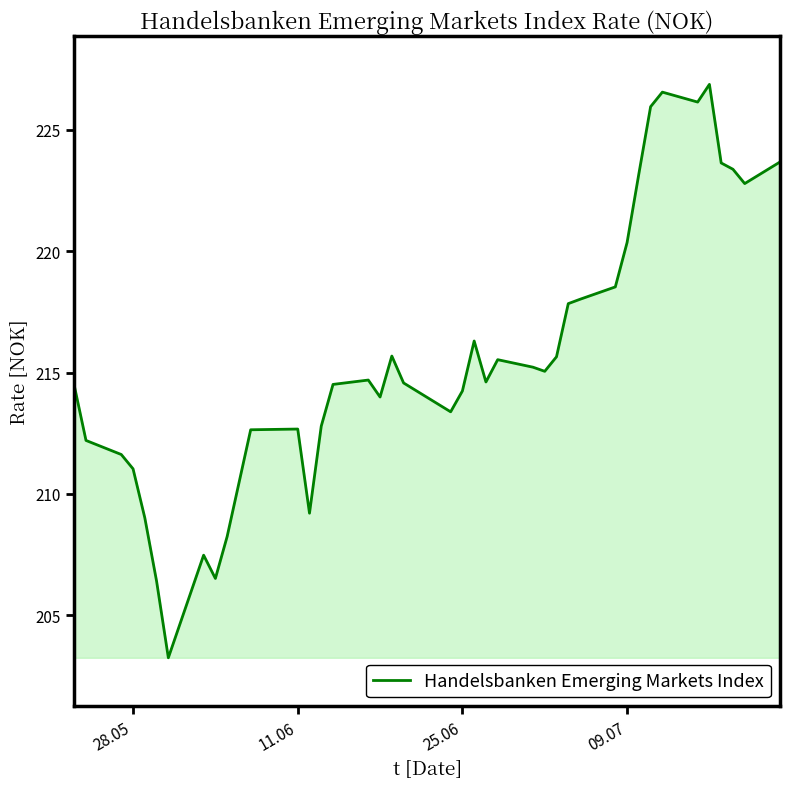

What is the difference between the maximum and minimum values?

23.6